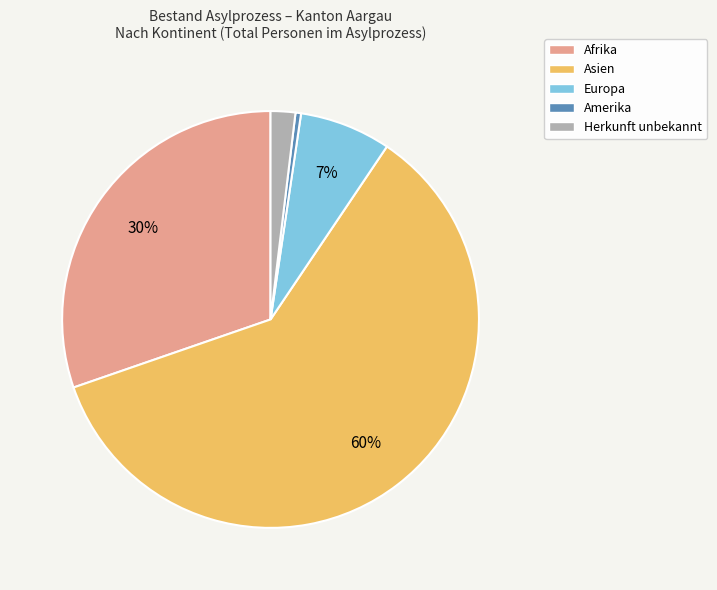

Approximately how many times larger is the value at Herkunft unbekannt compared to Afrika?

0.1